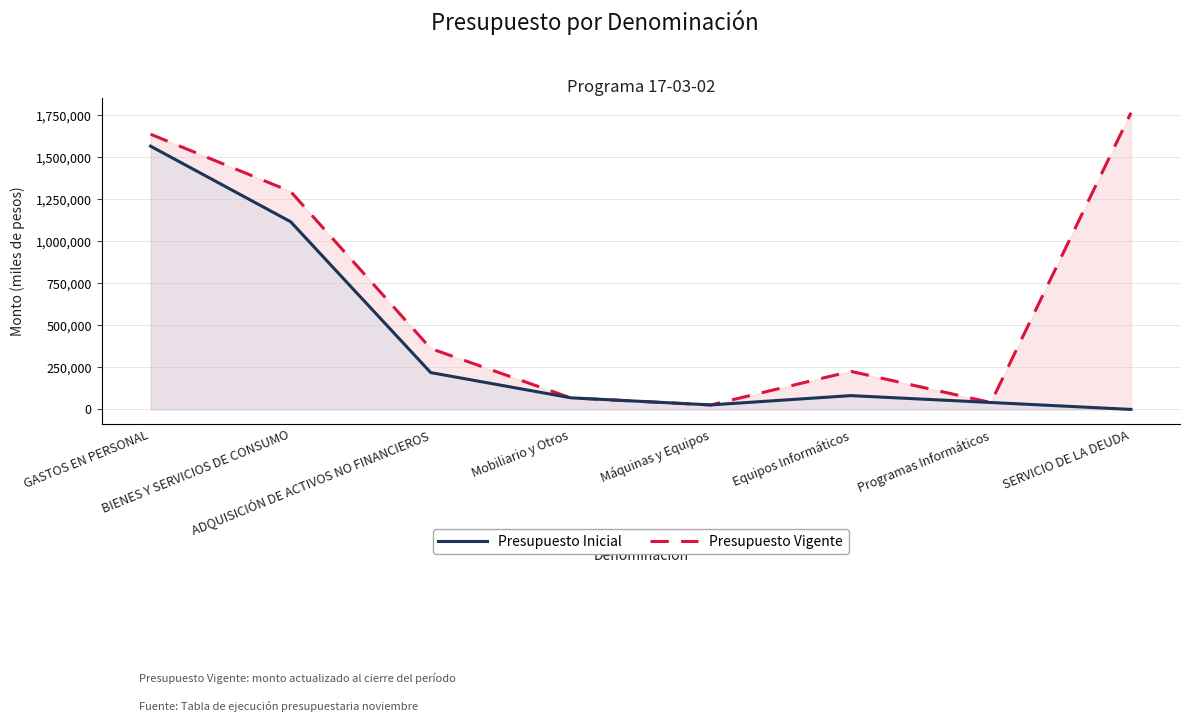

Between which two adjacent categories do Presupuesto Inicial and Presupuesto Vigente first intersect?

ADQUISICIÓN DE ACTIVOS NO FINANCIEROS and Mobiliario y Otros